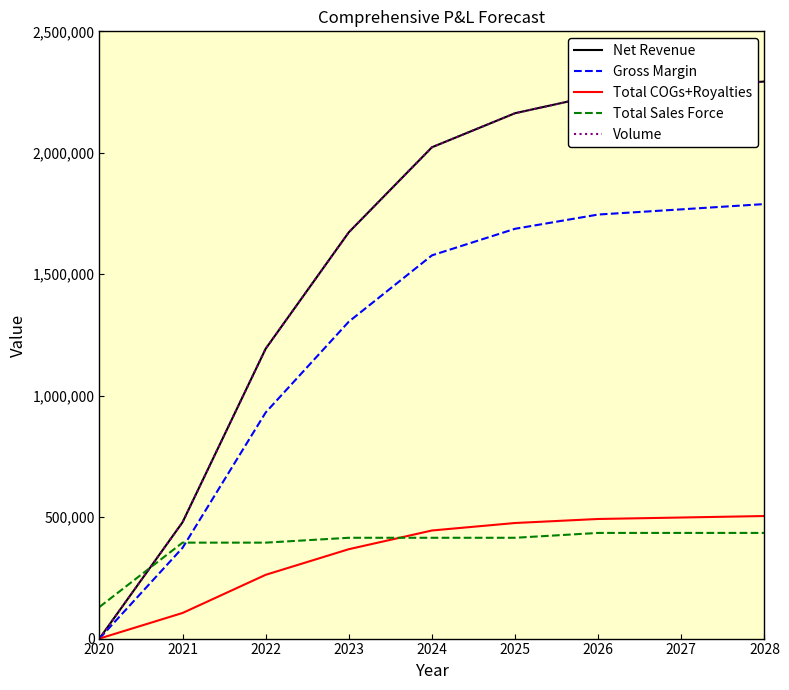

What is the value of the Total Sales Force point at the 6th from the left?

415000.0